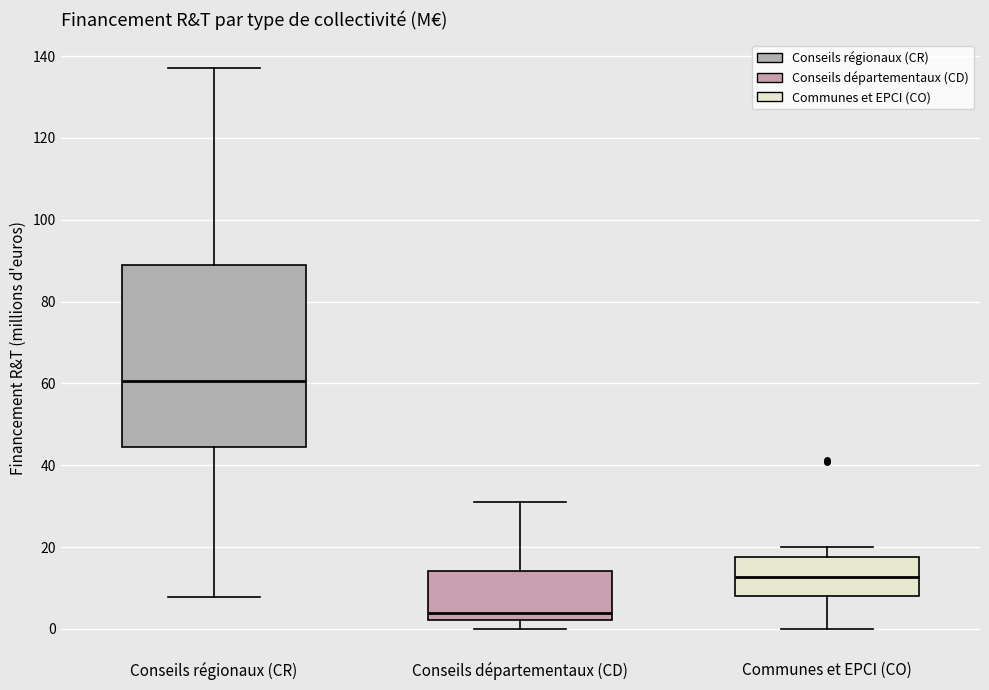

Which box's median line is the lowest?

Conseils départementaux (CD)